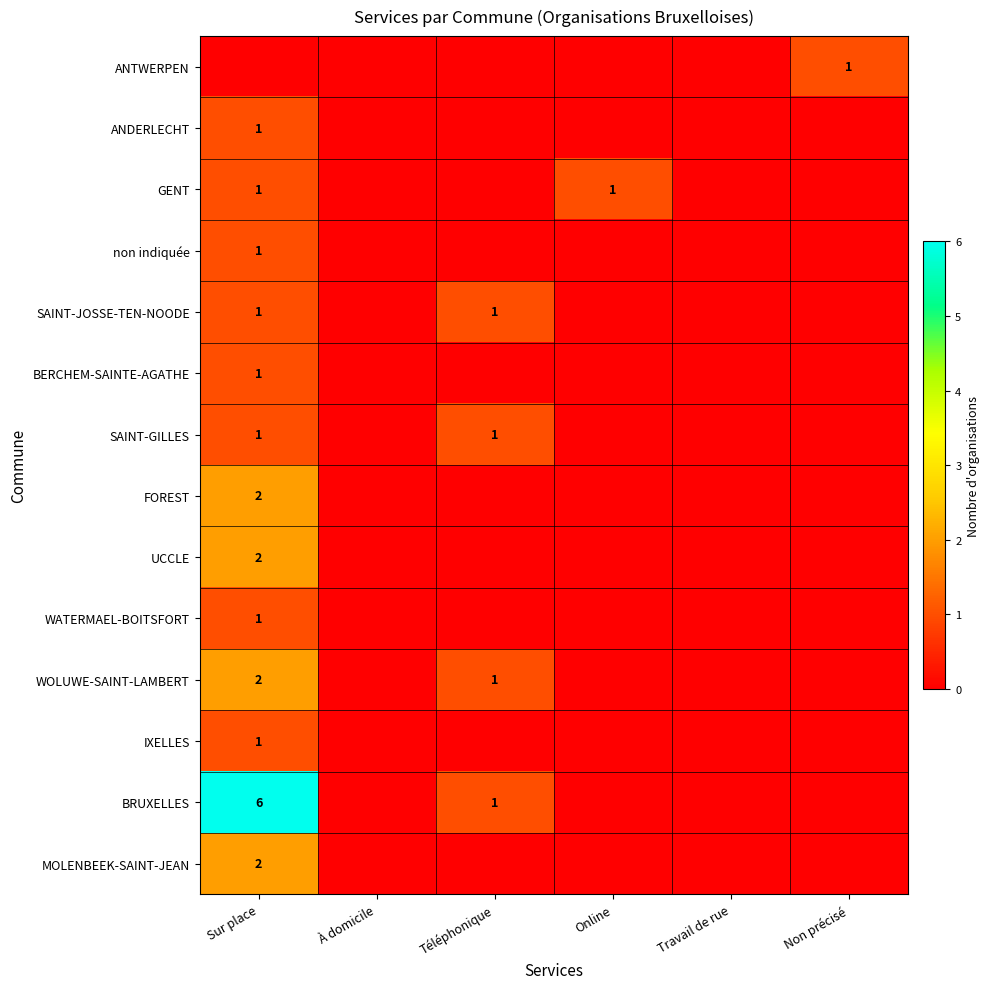

The value of SAINT-JOSSE-TEN-NOODE at Sur place is 1. True or false?

True